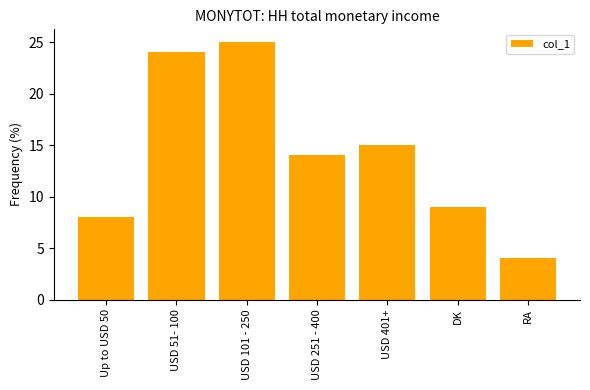

What is the label of the 4th bar from the right?

USD 251 - 400